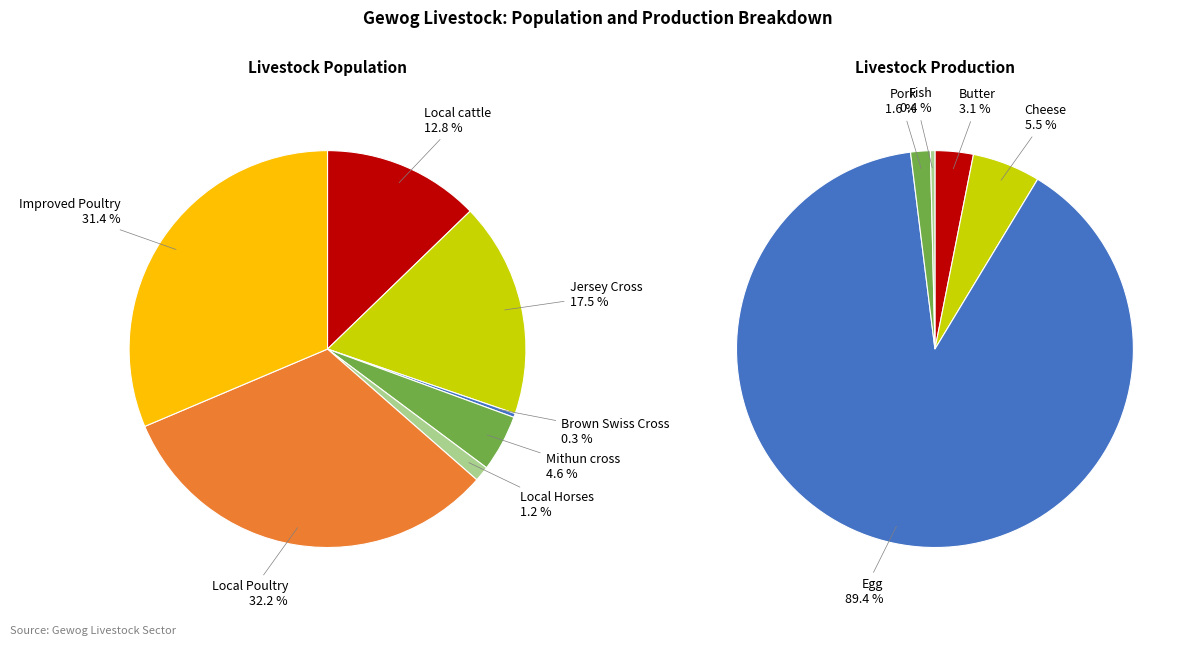

To the nearest percent, what is the average slice percentage?

14%